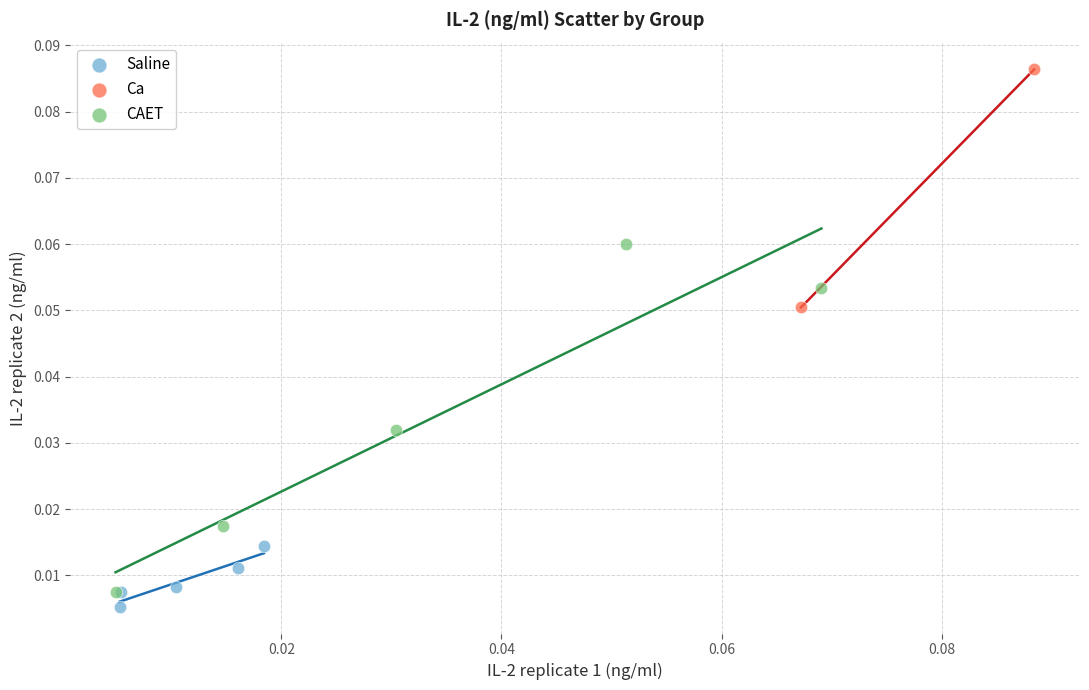

What are all the series names shown in the legend?

Saline, Ca, CAET